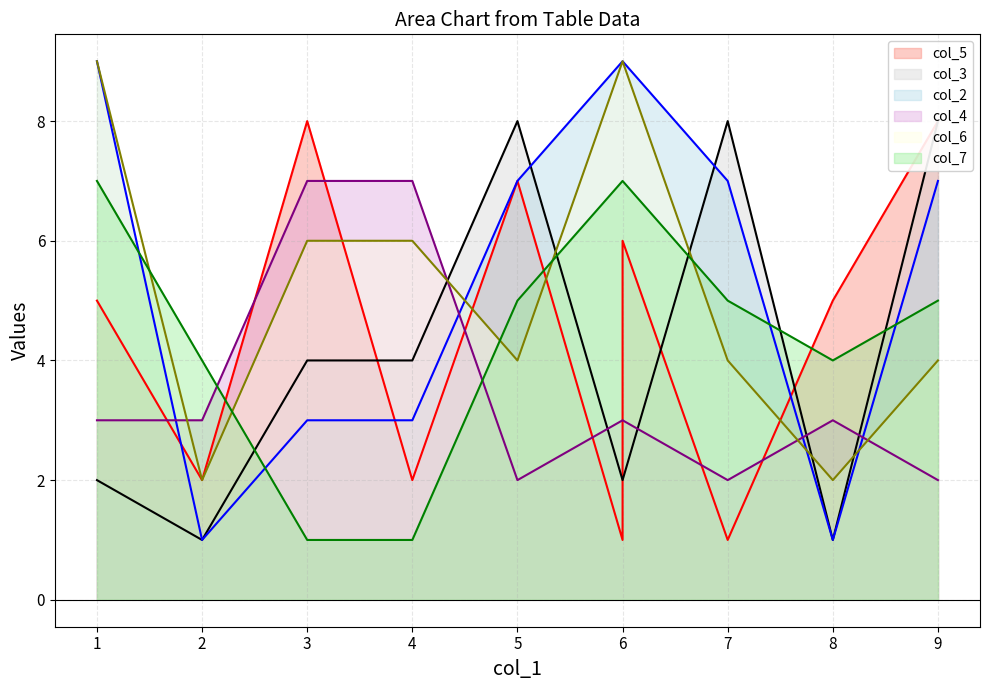

Is it true that col_6 (line) equals 1 at 8?

False